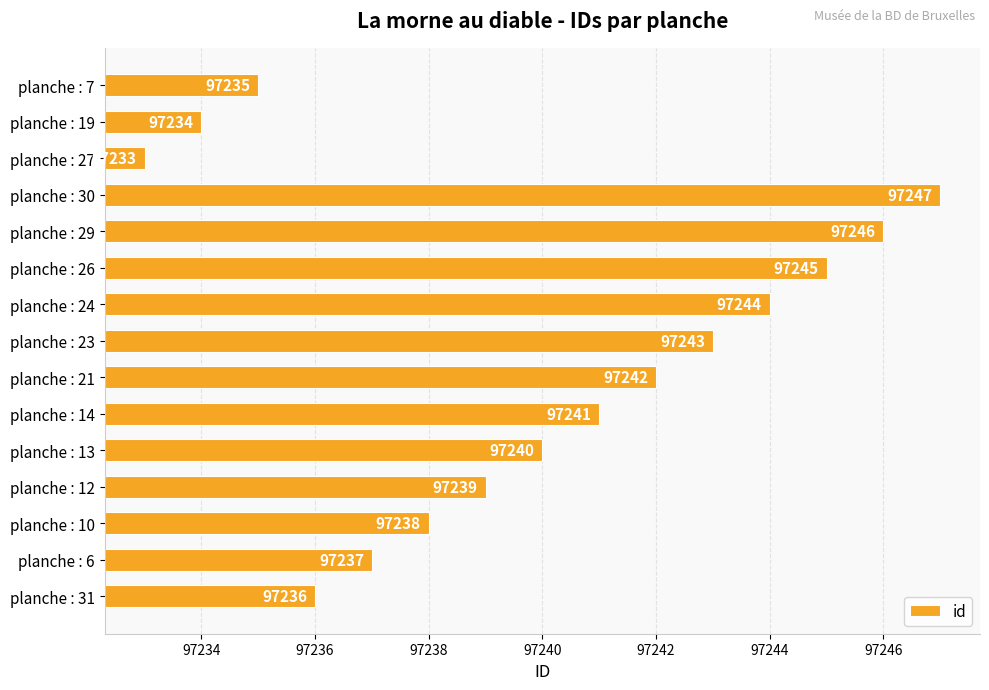

What is the difference between the maximum and minimum values?

14